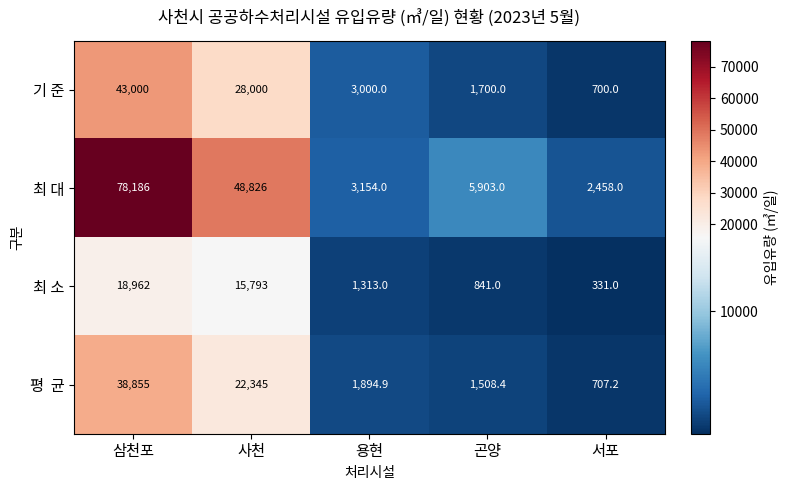

Is it true that 최 대 equals 2458.0 at 서포?

True